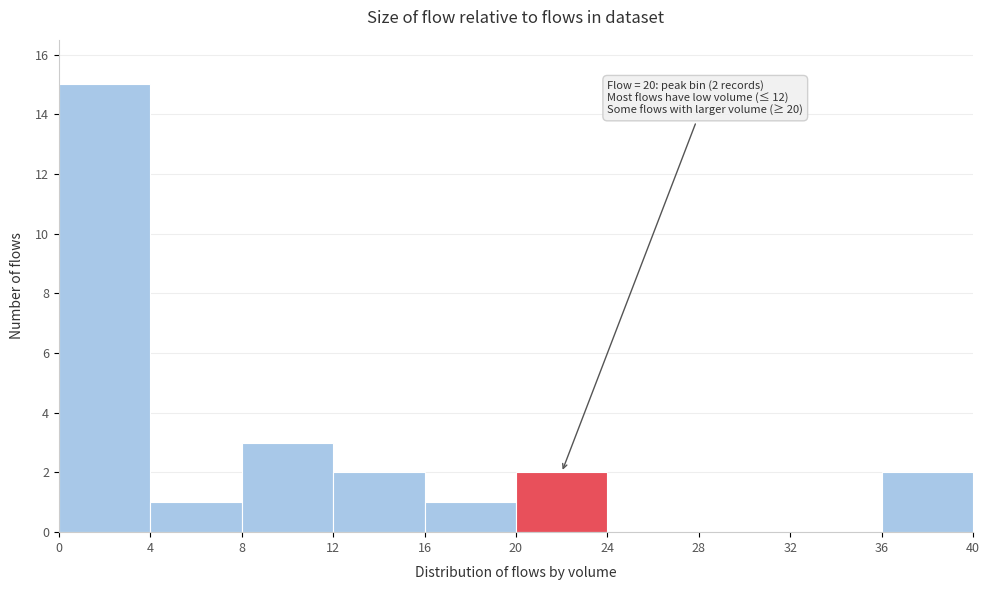

Which range on the x-axis has the tallest bar?

0 to 4